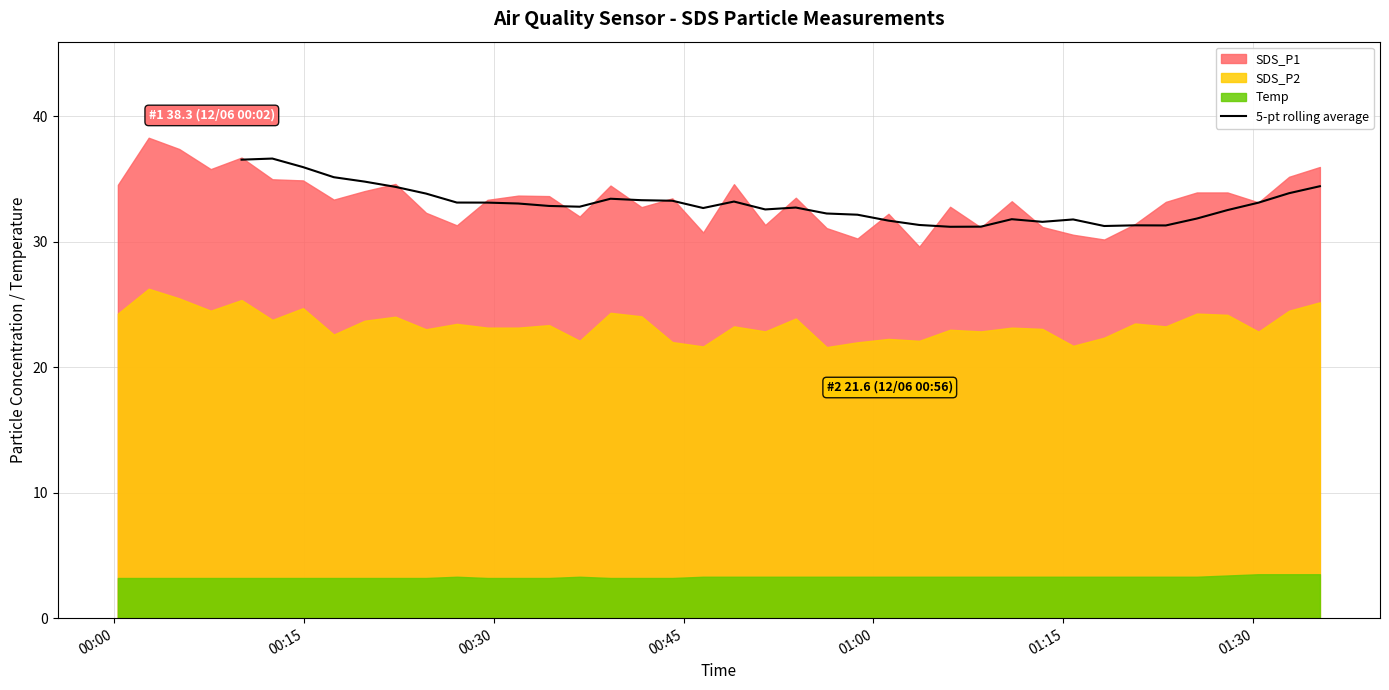

Is it true that the value at 7 is 8.0?

False